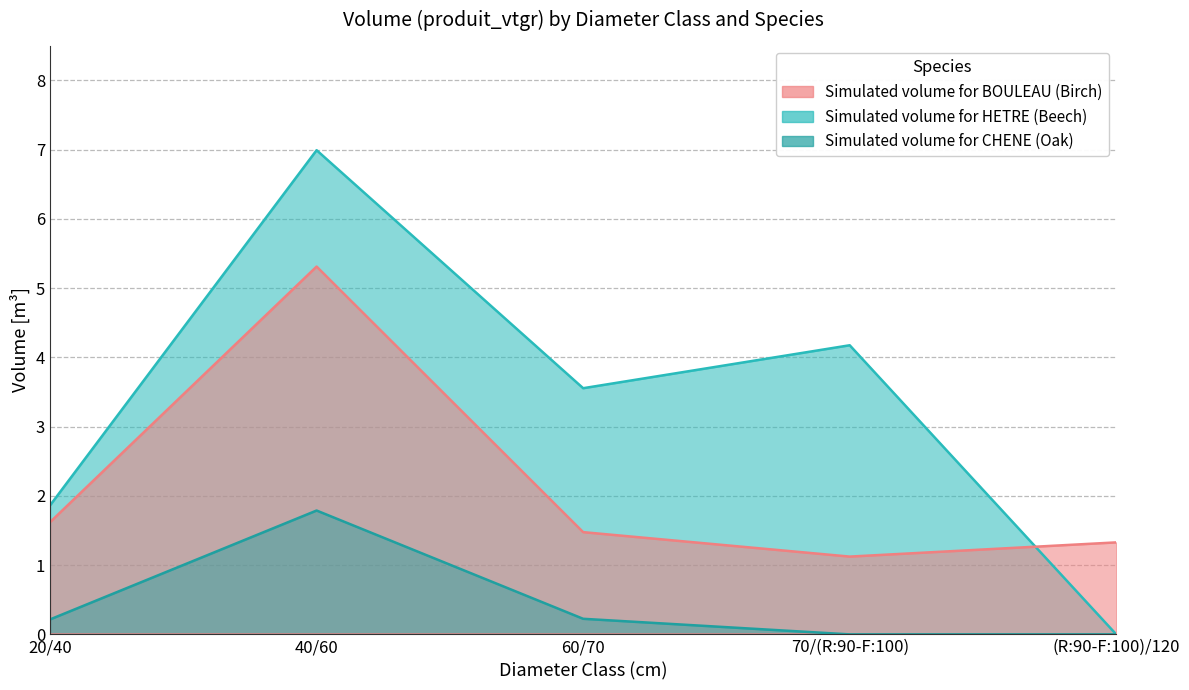

At how many categories does at least one series exceed 5?

1